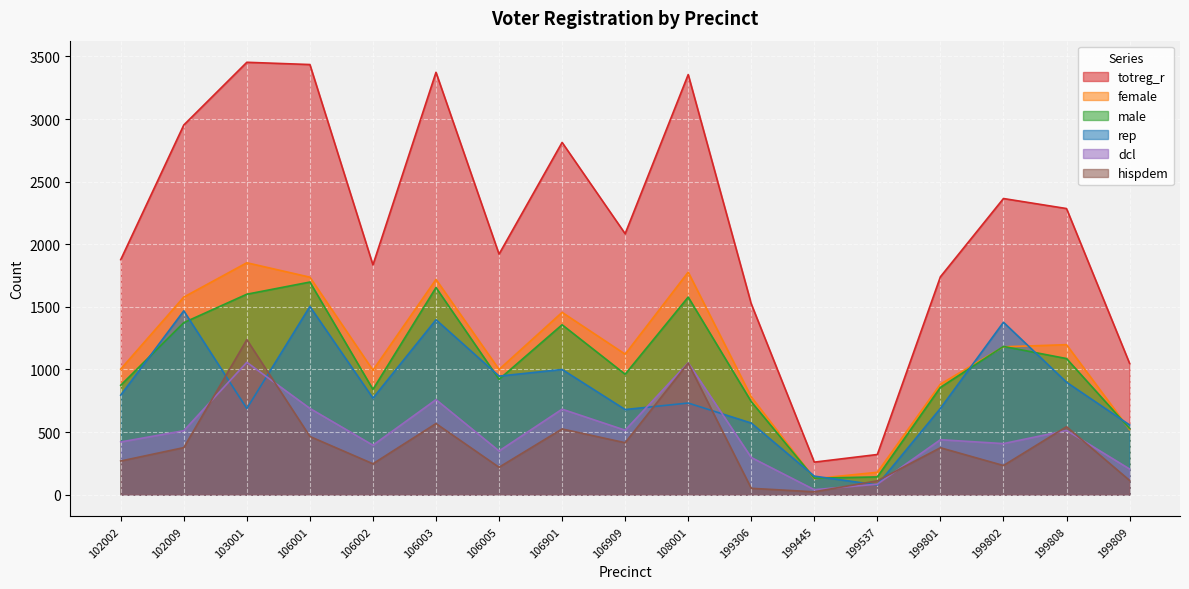

Which series changed the most between 106003 and 199801?

totreg_r